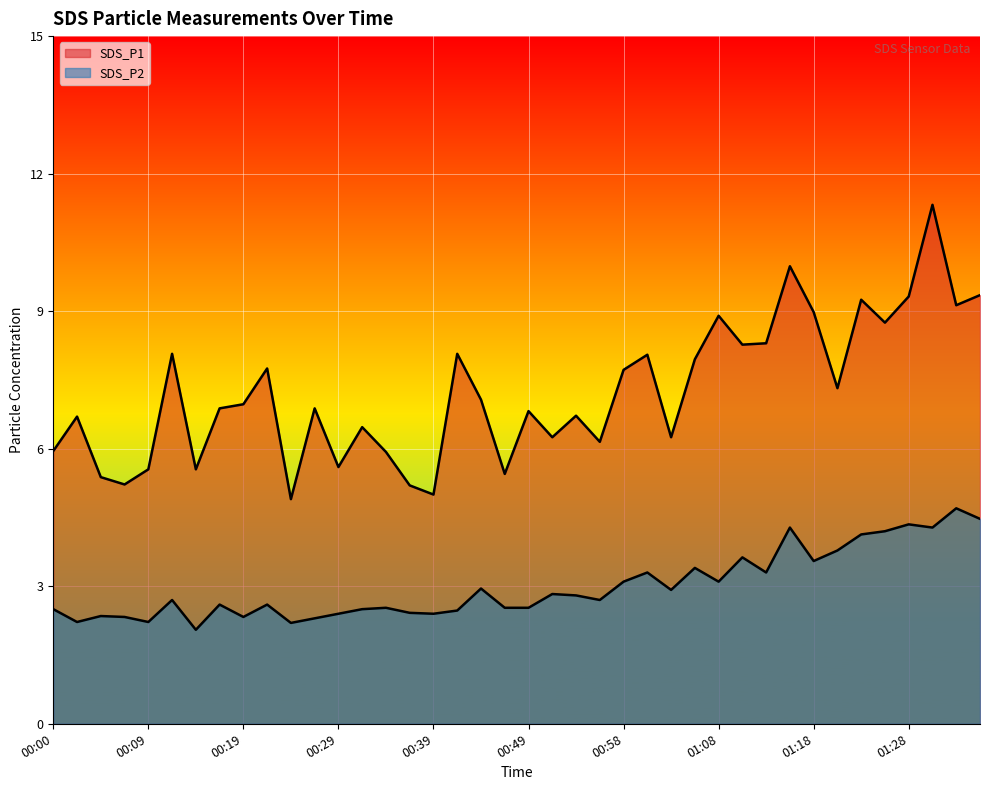

What is the label of the 30th point from the left?

01:11